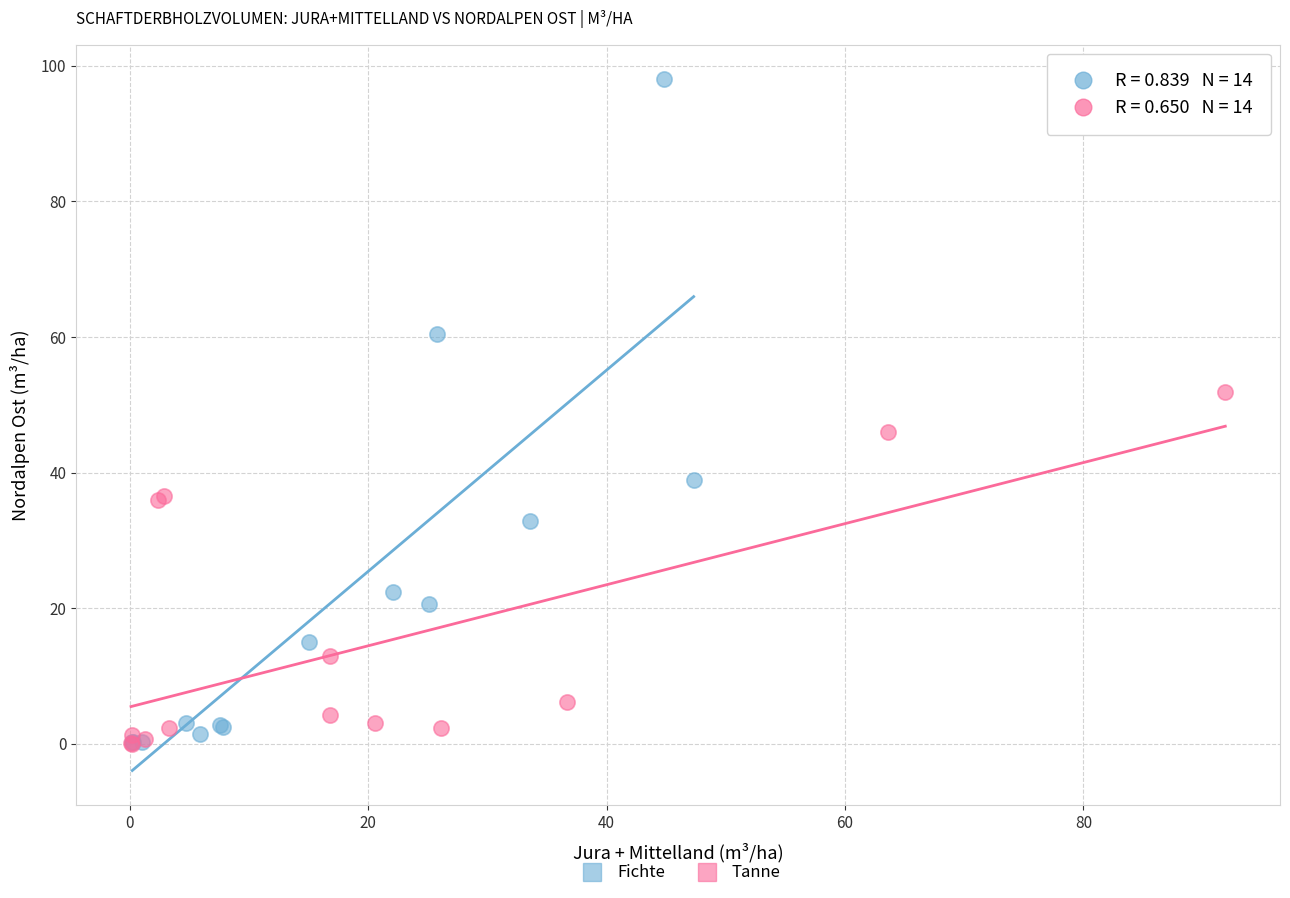

What are all the series names shown in the legend?

Fichte, Tanne